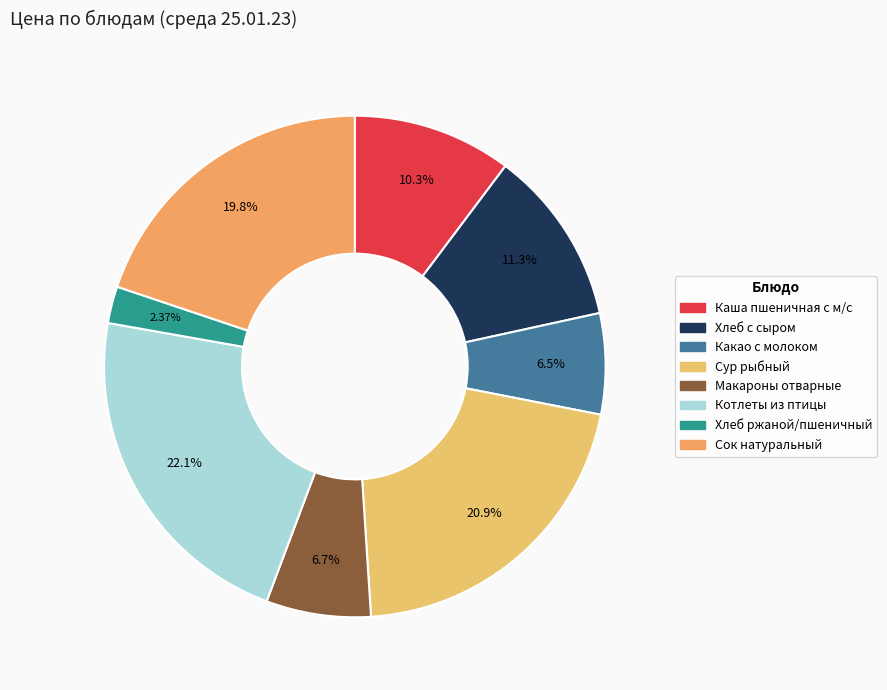

The Каша пшеничная с м/с slice represents 24% of the pie. True or false?

False